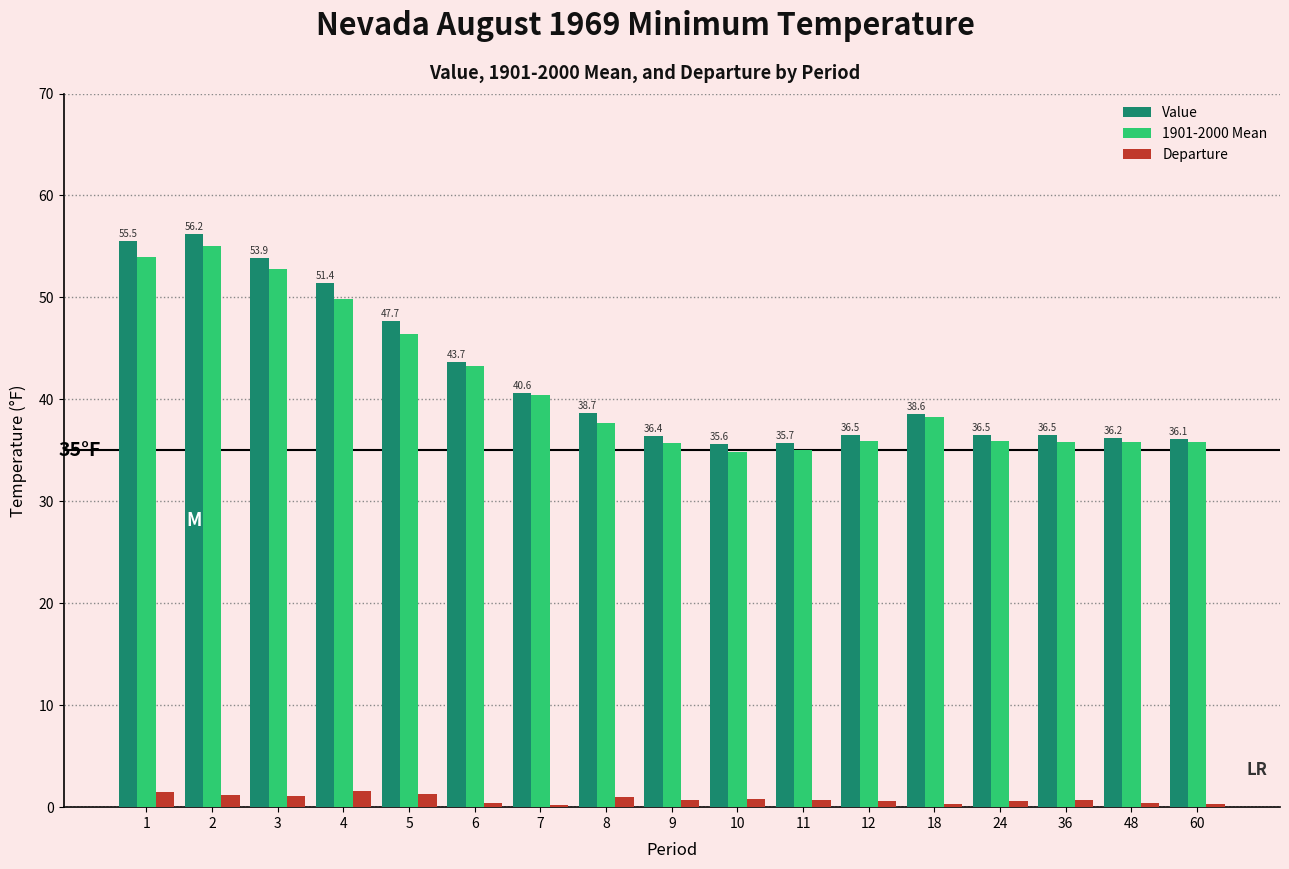

Is it true that Value equals 18.0 at 18?

False